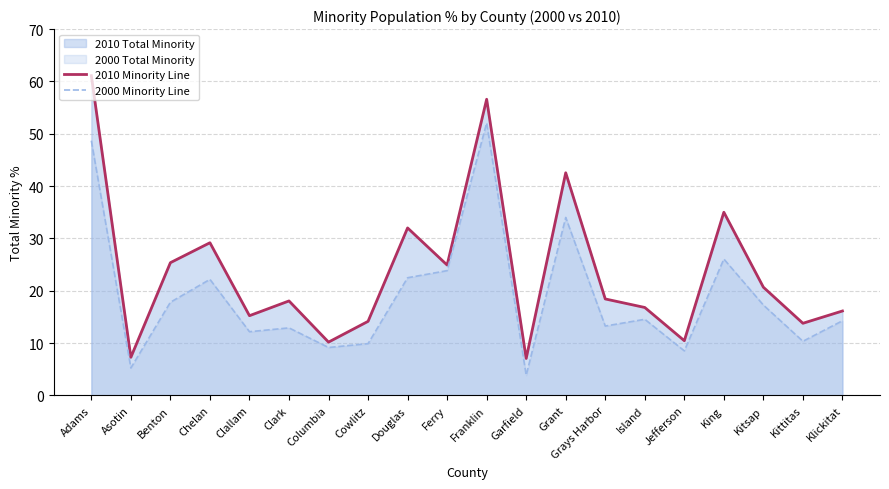

Reading right to left, what are all the values shown in this chart?

2010 Minority Line: Klickitat=16.1	Kittitas=13.8	Kitsap=20.7	King=35.0	Jefferson=10.4	Island=16.8	Grays Harbor=18.4	Grant=42.5	Garfield=7.1	Franklin=56.6	Ferry=24.9	Douglas=32.0	Cowlitz=14.2	Columbia=10.2	Clark=18.1	Clallam=15.2	Chelan=29.2	Benton=25.4	Asotin=7.3	Adams=61.1
2000 Minority Line: Klickitat=14.3	Kittitas=10.3	Kitsap=17.3	King=26.1	Jefferson=8.5	Island=14.5	Grays Harbor=13.2	Grant=34.0	Garfield=3.8	Franklin=52.1	Ferry=23.8	Douglas=22.5	Cowlitz=9.9	Columbia=9.2	Clark=12.9	Clallam=12.2	Chelan=22.2	Benton=17.8	Asotin=5.2	Adams=48.7